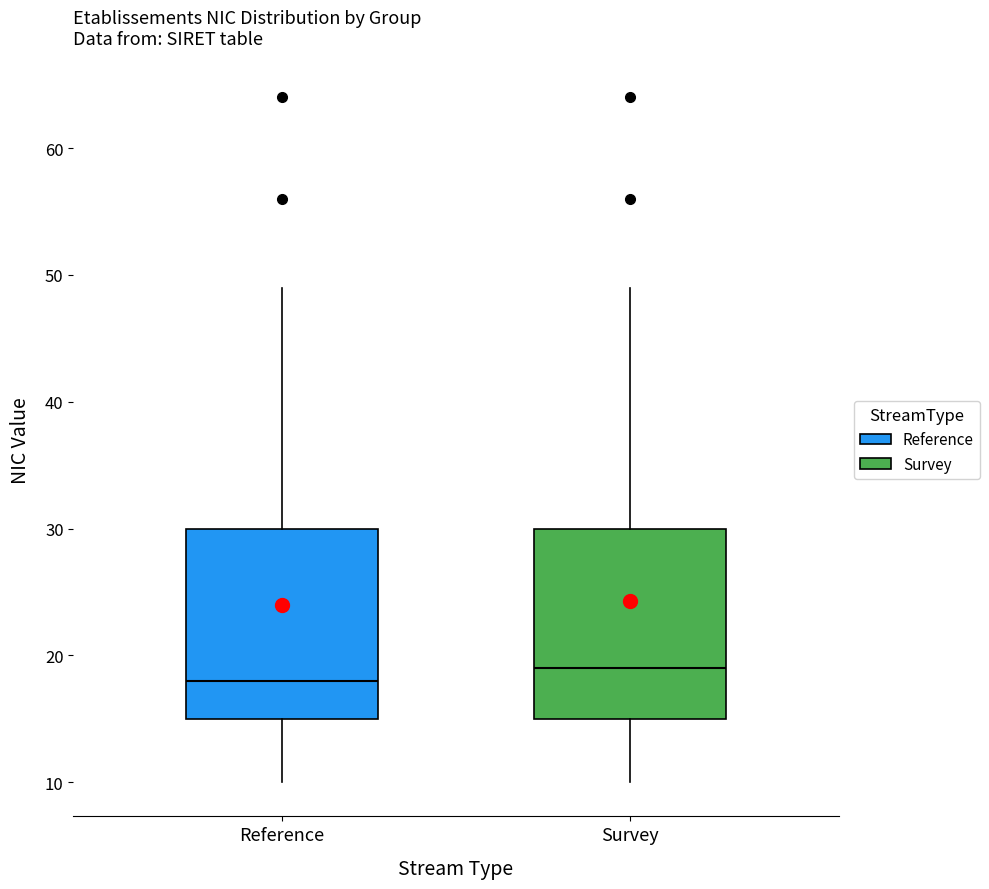

Which box has the lowest median line?

Reference